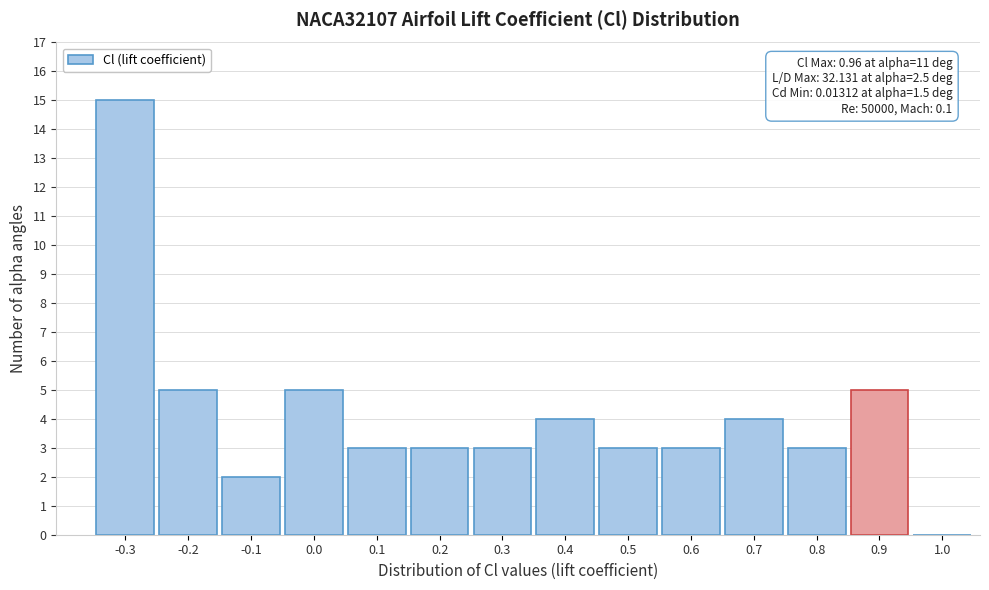

Reading right to left, what are all the values shown in this chart?

1.0=0	0.9=5	0.8=3	0.7=4	0.6=3	0.5=3	0.4=4	0.3=3	0.2=3	0.1=3	0.0=5	-0.1=2	-0.2=5	-0.3=15